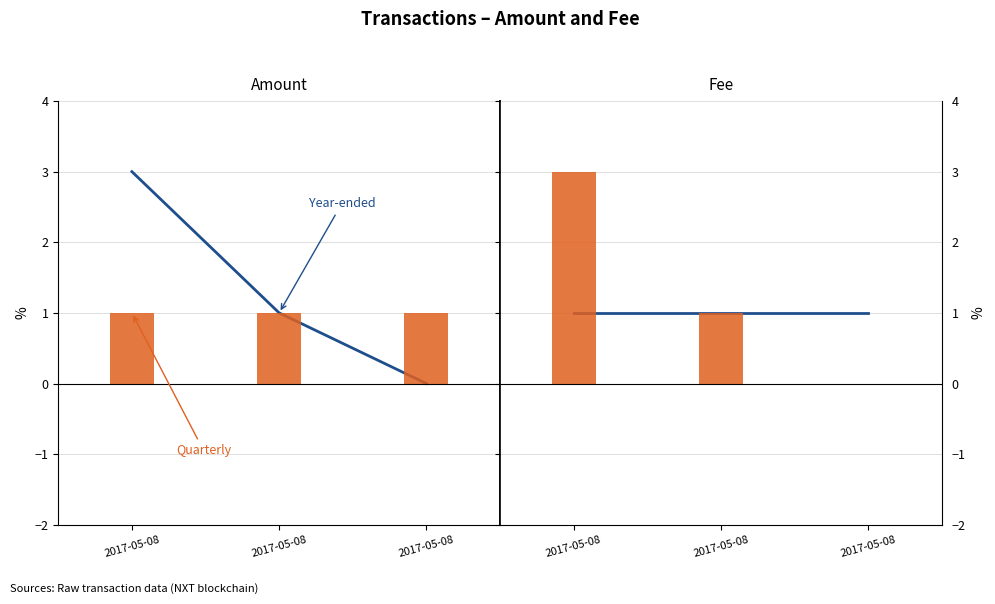

What are all the series names shown in the legend?

Amount, Fee, Fee (year-ended), Amount (quarterly)